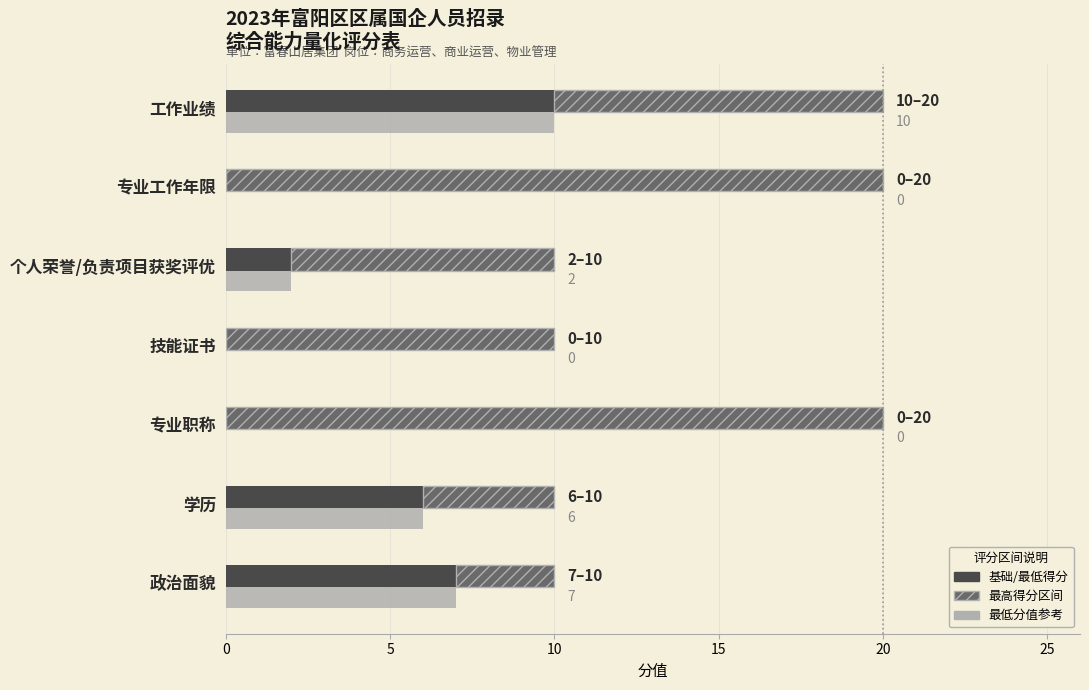

What is the average value of the 基础得分 series?

4